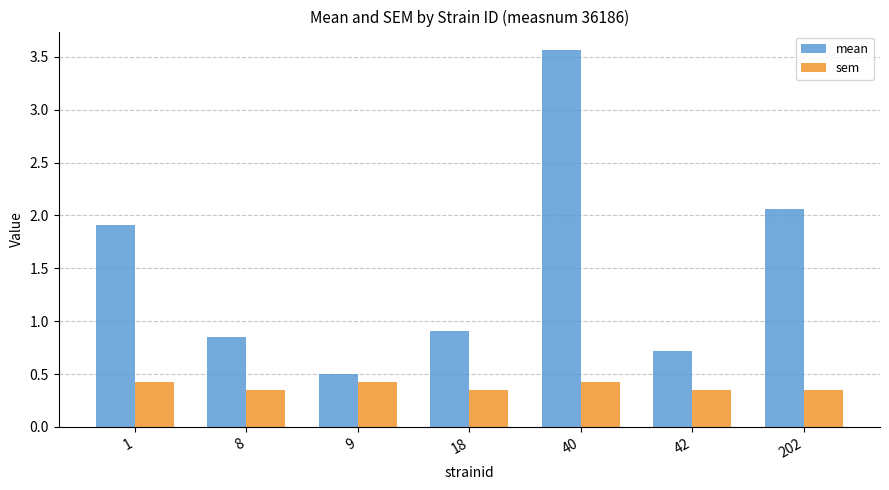

At which label is mean closest to 2?

202